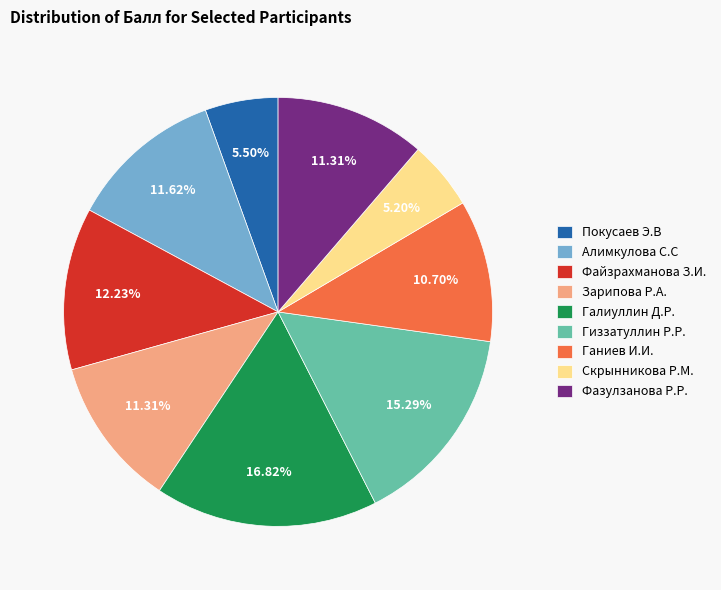

Which slice is the largest?

Галиуллин Д.Р.